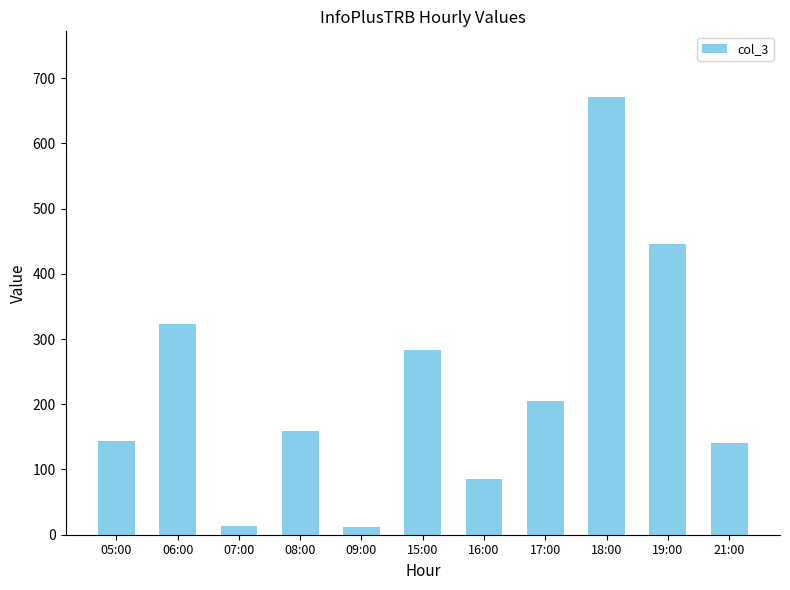

What is the sum of all values?

2482